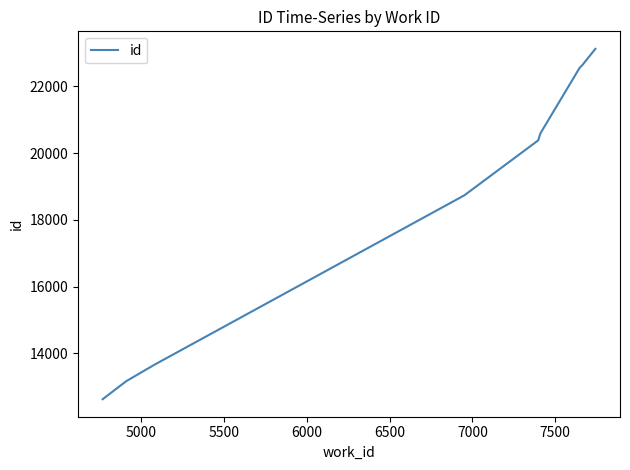

The value at 7500 is 32896. True or false?

False